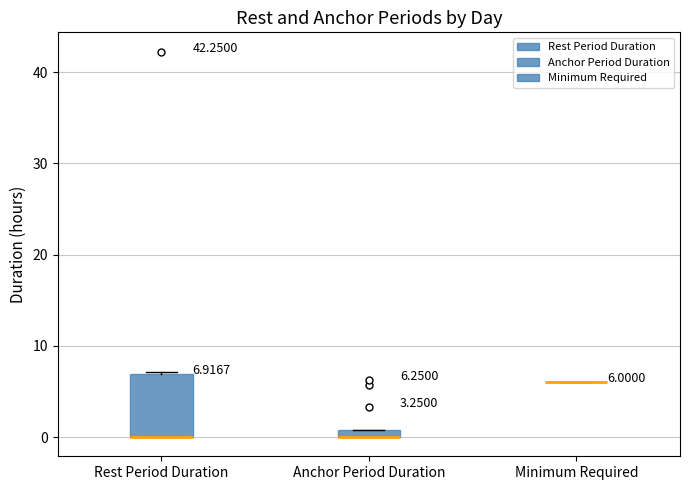

Comparing the boxes themselves (not the whiskers), which one is the tallest?

Rest Period Duration